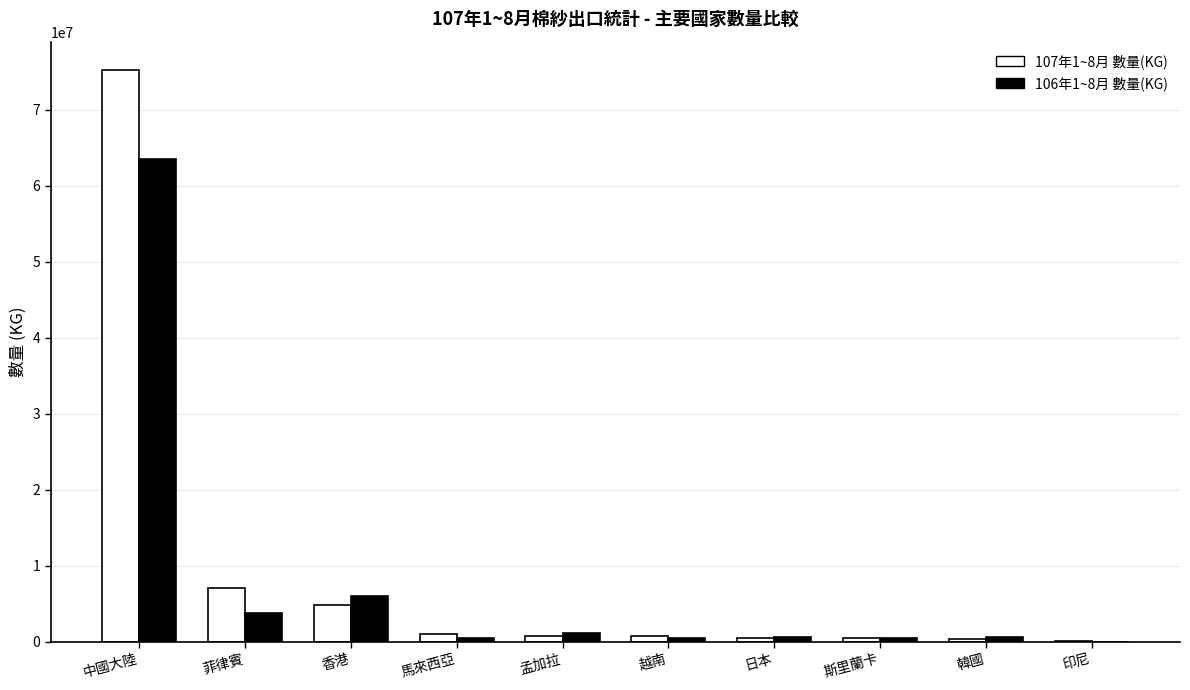

At which category does the chart reach its peak across all series?

中國大陸